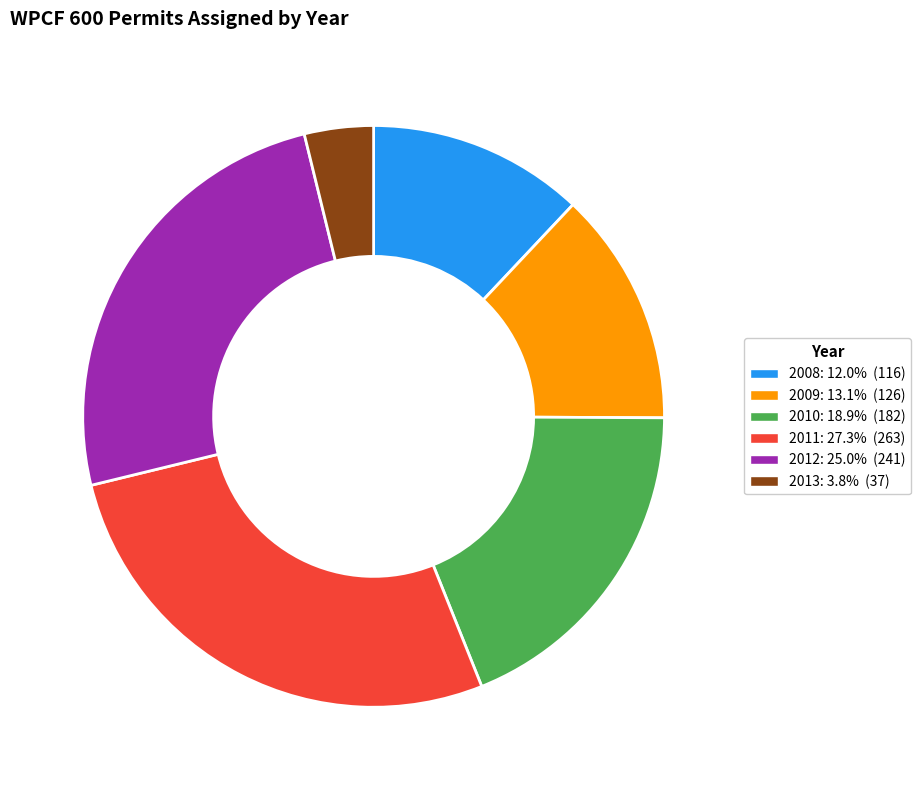

Do 2011 and 2008 together represent more than half of the pie?

No